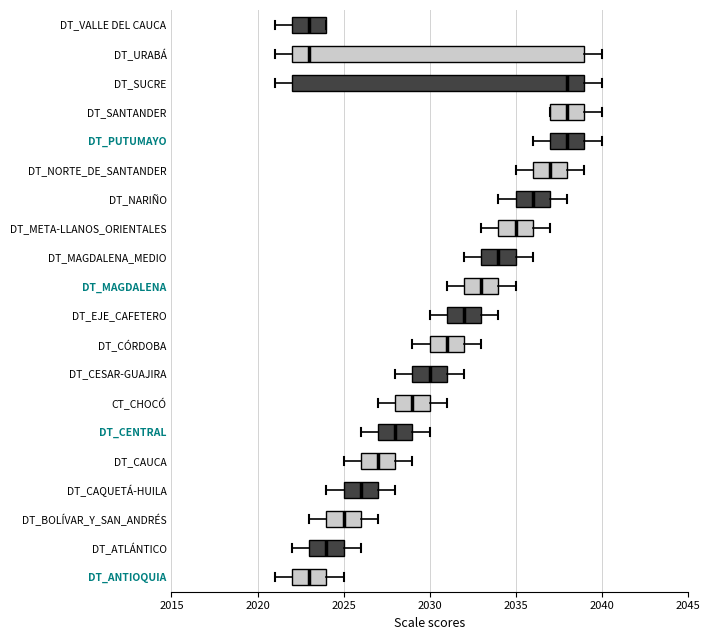

Reading bottom to top, read every box against the x-axis: the position of its median line, the range the box covers, and the ends of its whiskers. The values are not printed on the chart, so give them approximately, as read against the axis.

DT_ANTIOQUIA: median 2023, box 2022 to 2024, whiskers 2021 to 2025
DT_ATLÁNTICO: median 2024, box 2023 to 2025, whiskers 2022 to 2026
DT_BOLÍVAR_Y_SAN_ANDRÉS: median 2025, box 2024 to 2026, whiskers 2023 to 2027
DT_CAQUETÁ-HUILA: median 2026, box 2025 to 2027, whiskers 2024 to 2028
DT_CAUCA: median 2027, box 2026 to 2028, whiskers 2025 to 2029
DT_CENTRAL: median 2028, box 2027 to 2029, whiskers 2026 to 2030
CT_CHOCÓ: median 2029, box 2028 to 2030, whiskers 2027 to 2031
DT_CESAR-GUAJIRA: median 2030, box 2029 to 2031, whiskers 2028 to 2032
DT_CÓRDOBA: median 2031, box 2030 to 2032, whiskers 2029 to 2033
DT_EJE_CAFETERO: median 2032, box 2031 to 2033, whiskers 2030 to 2034
DT_MAGDALENA: median 2033, box 2032 to 2034, whiskers 2031 to 2035
DT_MAGDALENA_MEDIO: median 2034, box 2033 to 2035, whiskers 2032 to 2036
DT_META-LLANOS_ORIENTALES: median 2035, box 2034 to 2036, whiskers 2033 to 2037
DT_NARIÑO: median 2036, box 2035 to 2037, whiskers 2034 to 2038
DT_NORTE_DE_SANTANDER: median 2037, box 2036 to 2038, whiskers 2035 to 2039
DT_PUTUMAYO: median 2038, box 2037 to 2039, whiskers 2036 to 2040
DT_SANTANDER: median 2038, box 2037 to 2039, whiskers 2037 to 2040
DT_SUCRE: median 2038, box 2022 to 2039, whiskers 2021 to 2040
DT_URABÁ: median 2023, box 2022 to 2039, whiskers 2021 to 2040
DT_VALLE DEL CAUCA: median 2023, box 2022 to 2024, whiskers 2021 to 2024